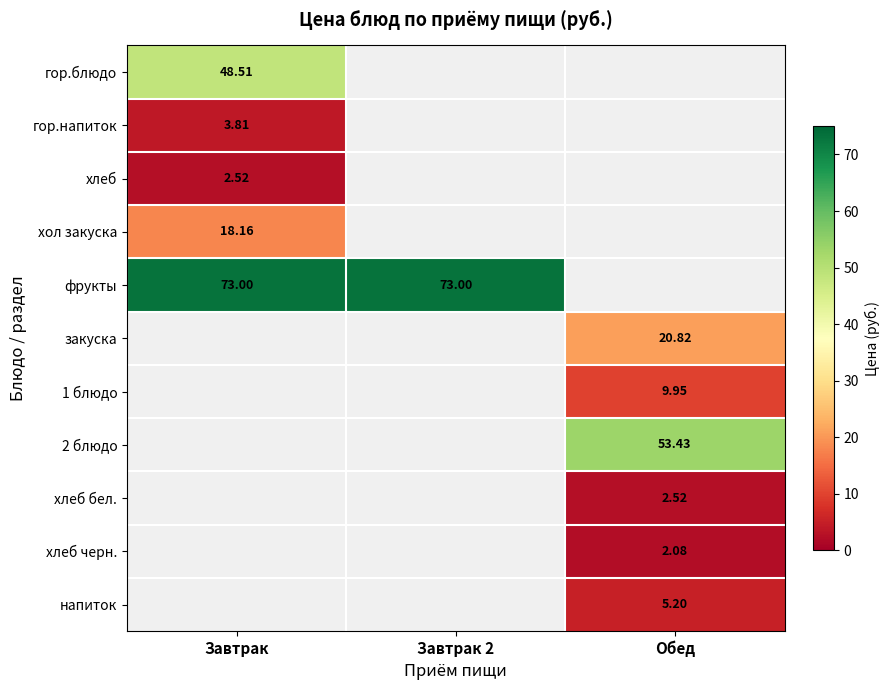

Is the value of фрукты at Завтрак 2 greater than the value of 1 блюдо at Обед?

Yes